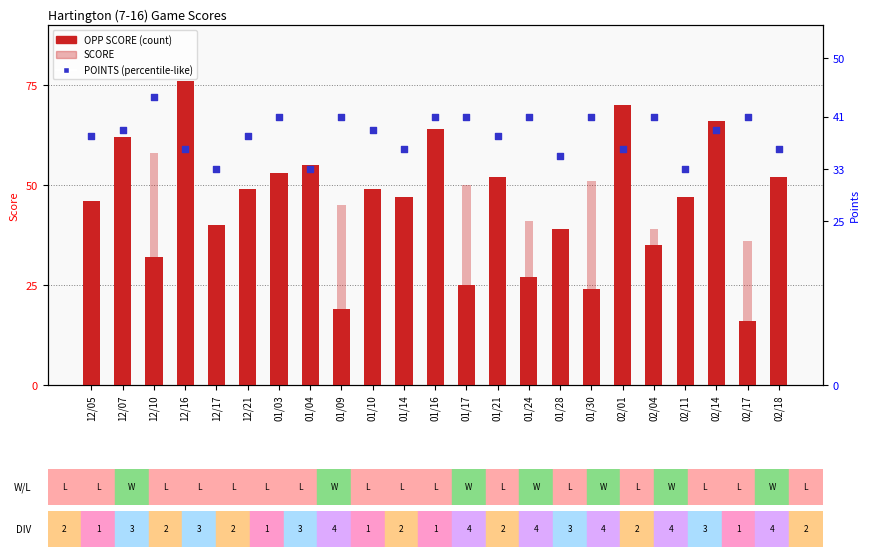

Which series reaches the minimum Y coordinate?

OPP SCORE